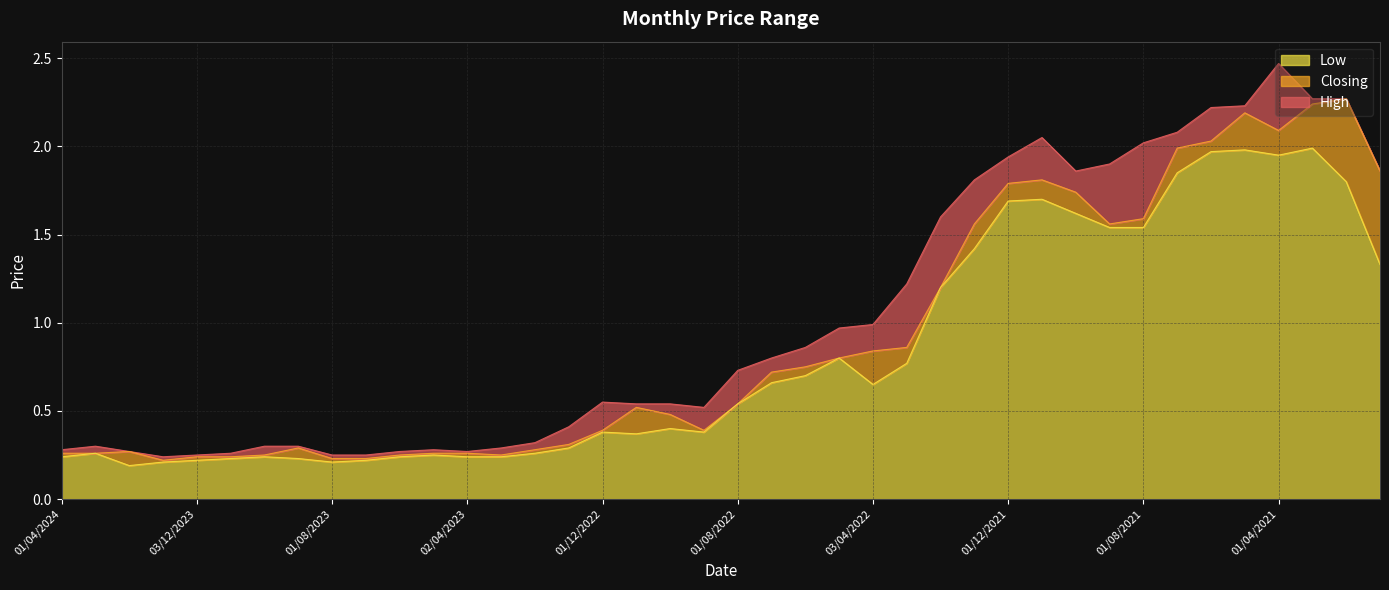

What is the approximate value of High at 03/12/2023?

0.2